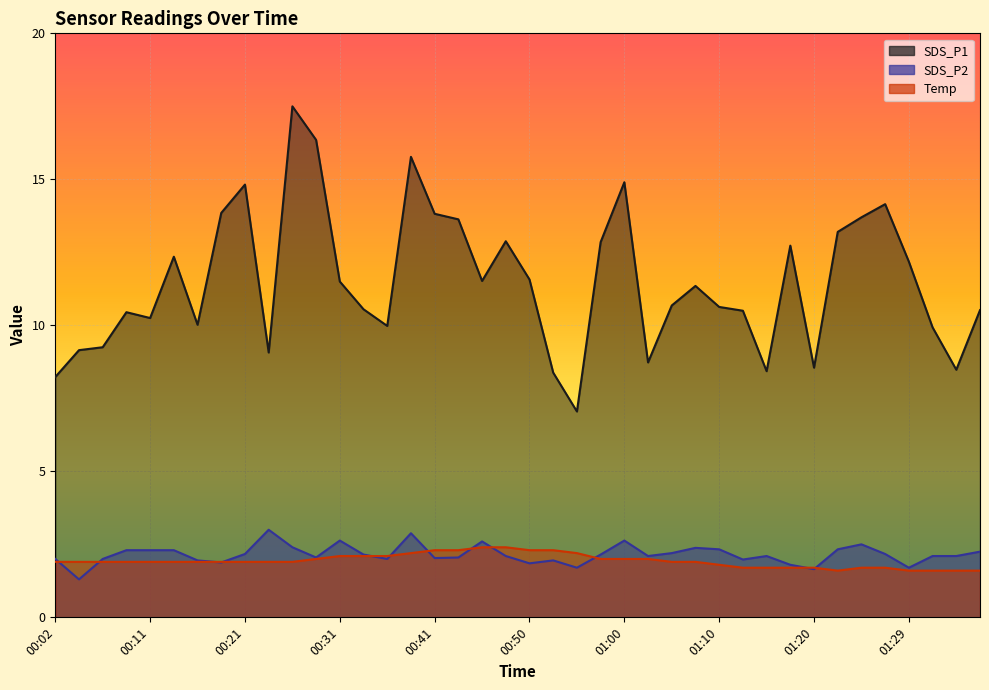

Which series has the largest total across all categories?

SDS_P1